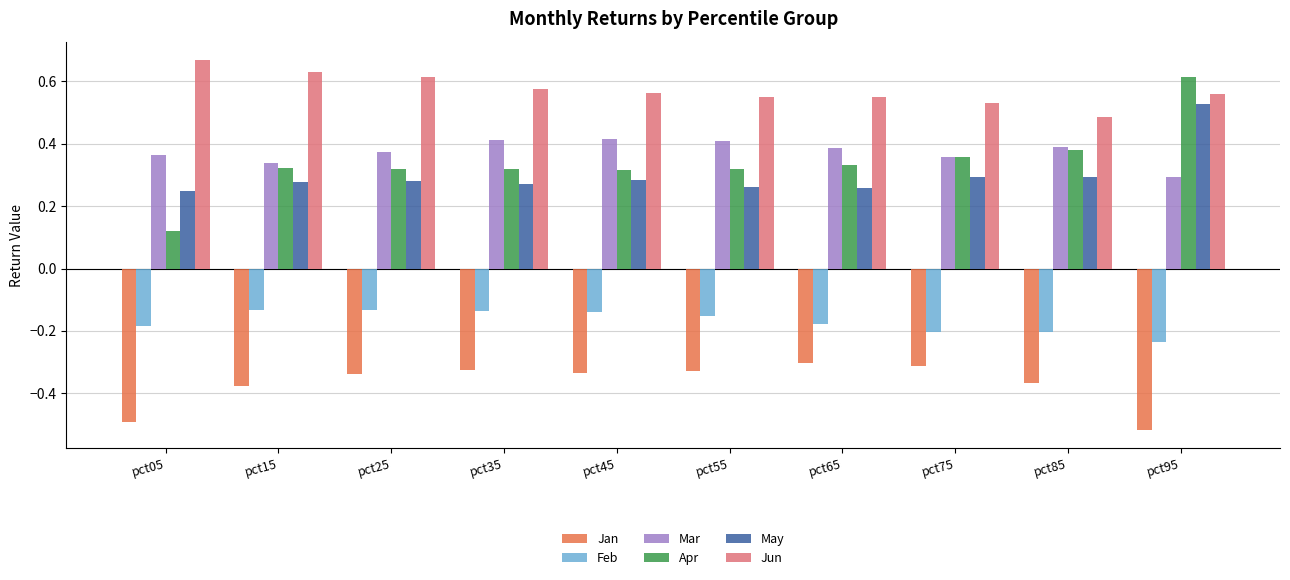

Which series has the widest spread of values?

Apr